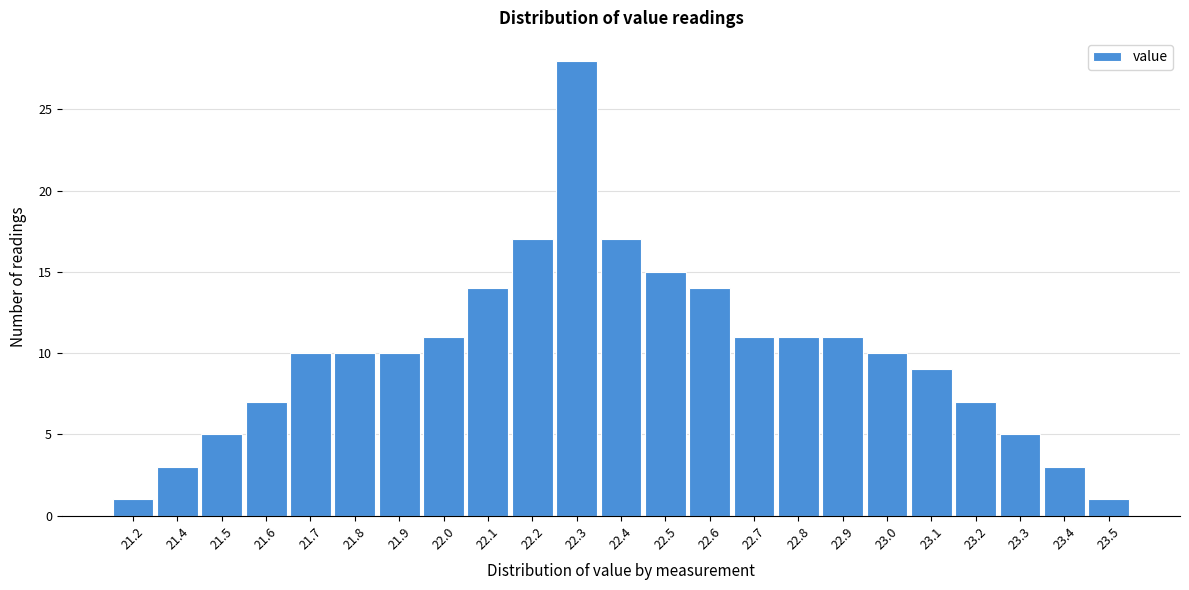

Reading left to right, what are all the values shown in this chart?

21.2=1	21.4=3	21.5=5	21.6=7	21.7=10	21.8=10	21.9=10	22.0=11	22.1=14	22.2=17	22.3=28	22.4=17	22.5=15	22.6=14	22.7=11	22.8=11	22.9=11	23.0=10	23.1=9	23.2=7	23.3=5	23.4=3	23.5=1